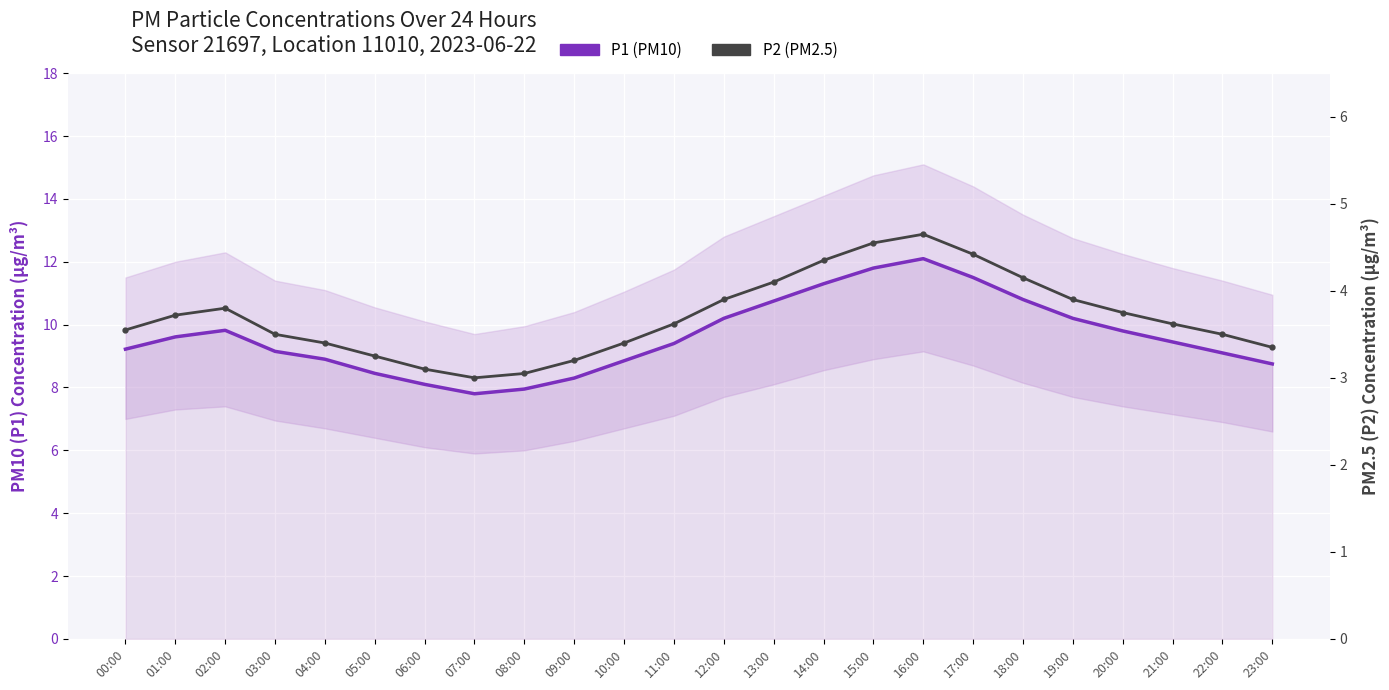

True or false: P1 (PM10) and P2 (PM2.5) intersect in this chart.

False